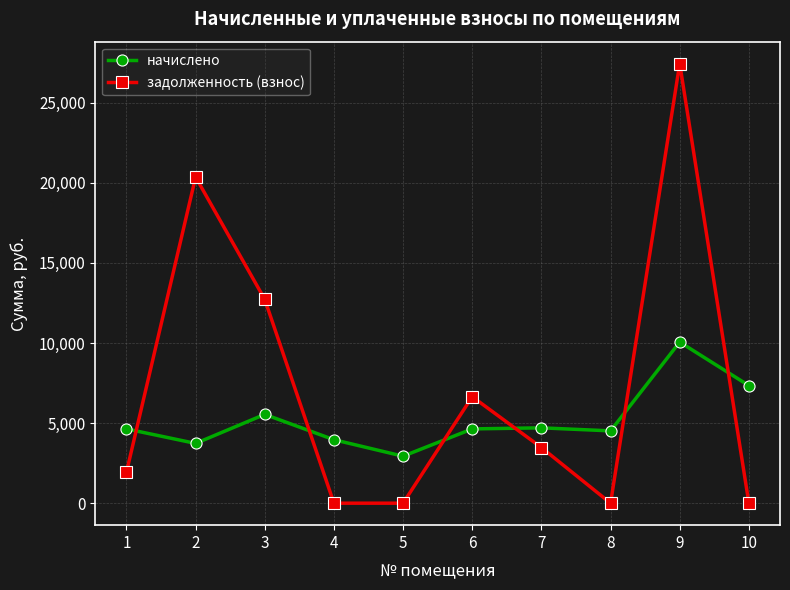

What are all the series names shown in the legend?

начислено, задолженность (взнос)